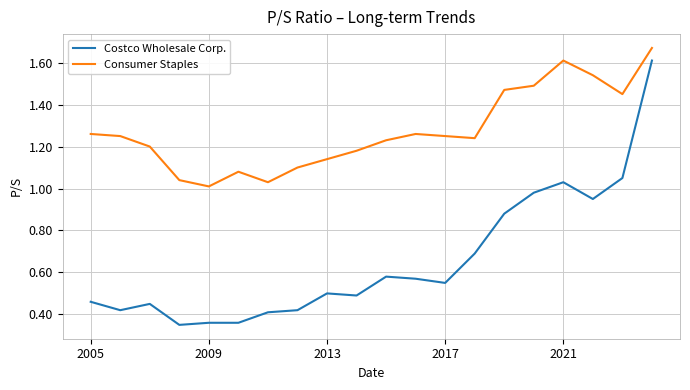

Rank the series by their average value, from highest to lowest.

Consumer Staples, Costco Wholesale Corp.